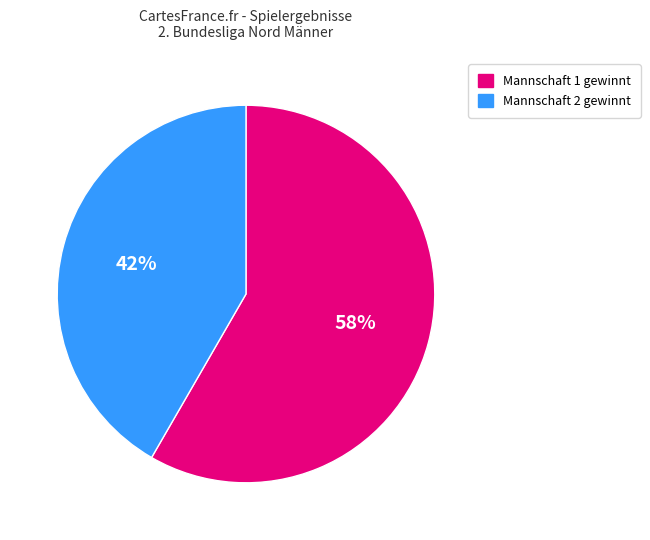

Is there any slice that represents more than half of the pie?

Yes